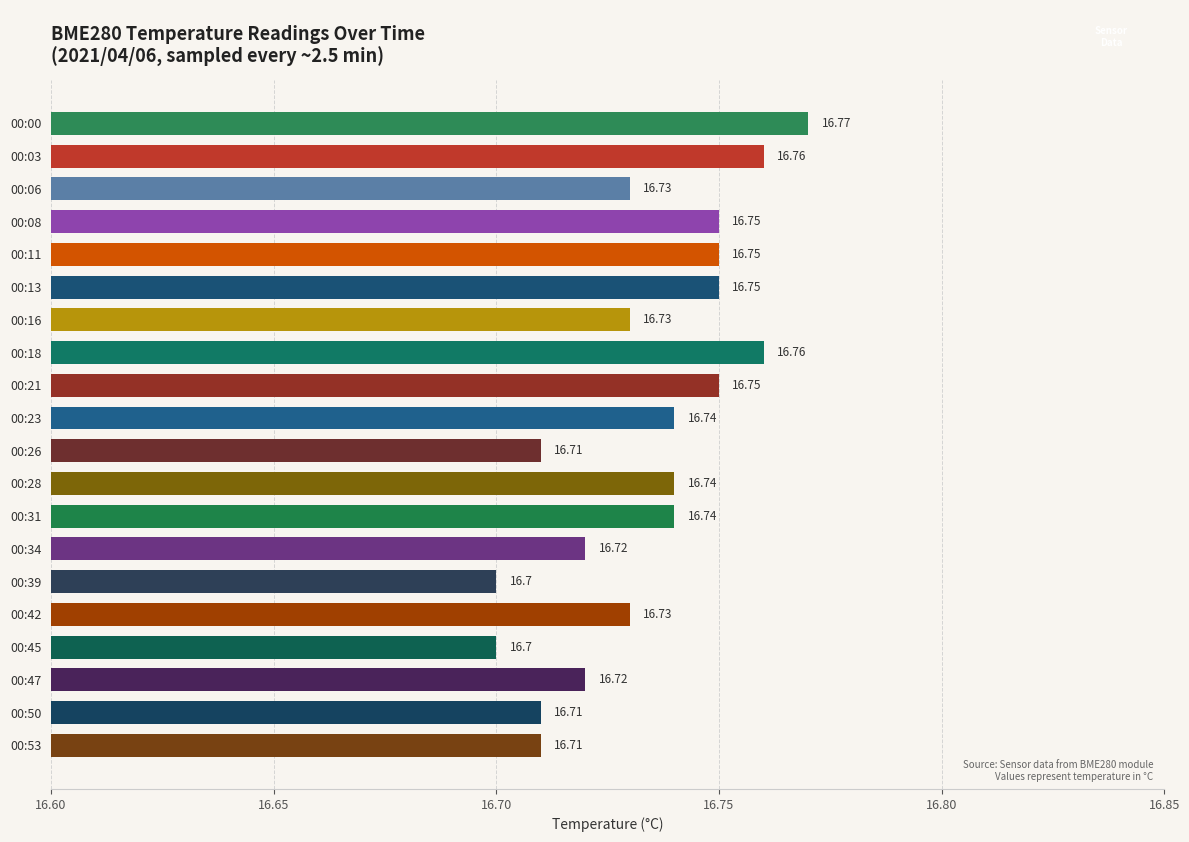

How many distinct data groups are displayed?

1